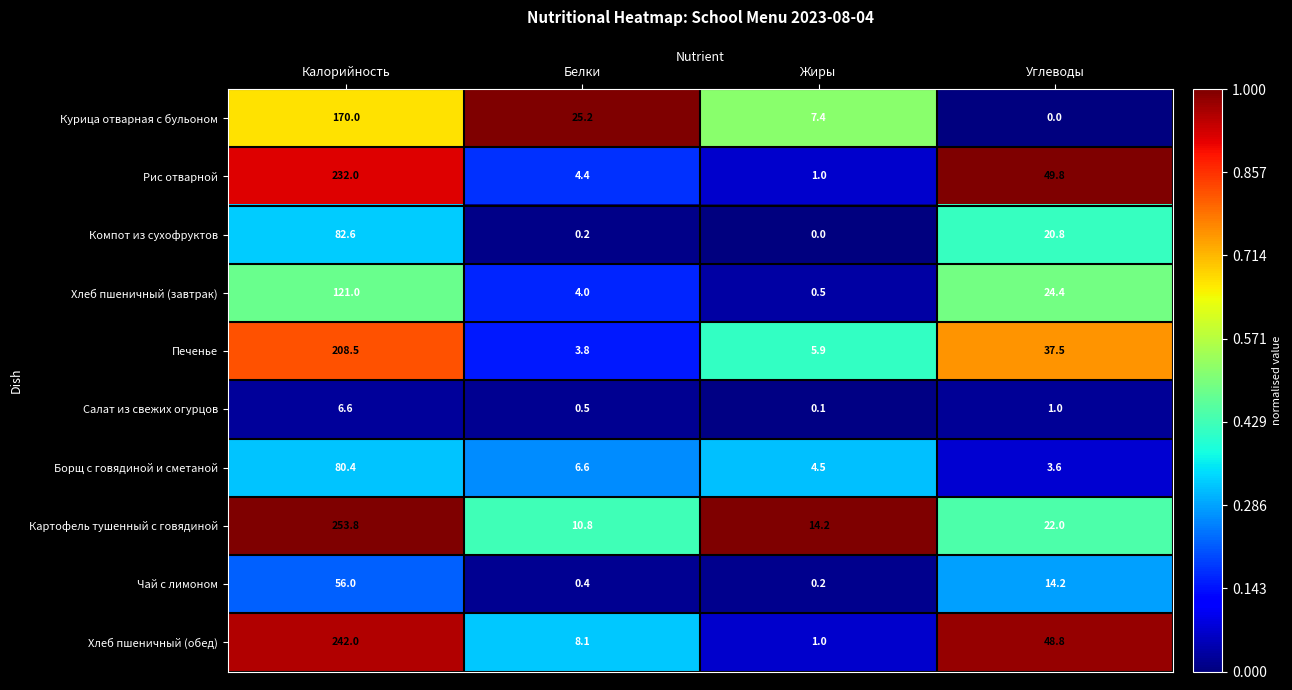

What is the average value of the Чай с лимоном series?

17.7